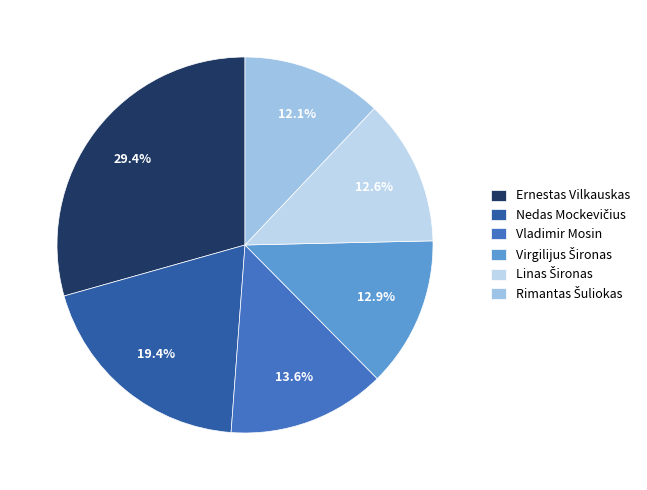

Does Ernestas Vilkauskas represent more than half of the total?

No